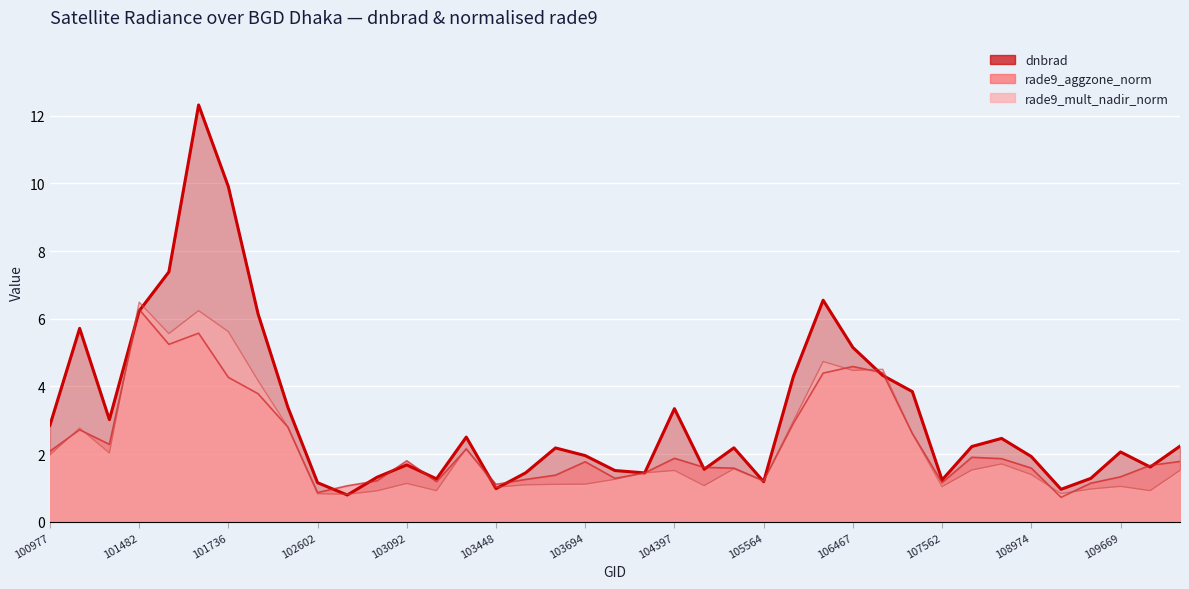

Reading left to right, extract all data points from this chart.

dnbrad: 2.9	5.7	3.0	6.2	7.4	12.3	9.9	6.1	3.4	1.2	0.8	1.3	1.7	1.3	2.5	1.0	1.4	2.2	2.0	1.5	1.4	3.3	1.6	2.2	1.2	4.3	6.5	5.1	4.3	3.8	1.2	2.2	2.5	1.9	1.0	1.3	2.1	1.6	2.2
rade9_aggzone_norm: 2.1	2.7	2.3	6.3	5.2	5.6	4.3	3.8	2.8	0.9	1.1	1.2	1.8	1.2	2.1	1.1	1.3	1.4	1.8	1.3	1.4	1.9	1.6	1.6	1.2	2.9	4.4	4.6	4.4	2.6	1.2	1.9	1.9	1.6	0.7	1.1	1.3	1.7	1.8
rade9_mult_nadir_norm: 2.0	2.8	2.0	6.5	5.6	6.2	5.6	4.2	2.8	0.8	0.8	0.9	1.1	0.9	2.2	1.0	1.1	1.1	1.1	1.3	1.4	1.5	1.1	1.6	1.2	3.0	4.7	4.5	4.5	2.6	1.0	1.5	1.7	1.4	0.8	1.0	1.0	0.9	1.5